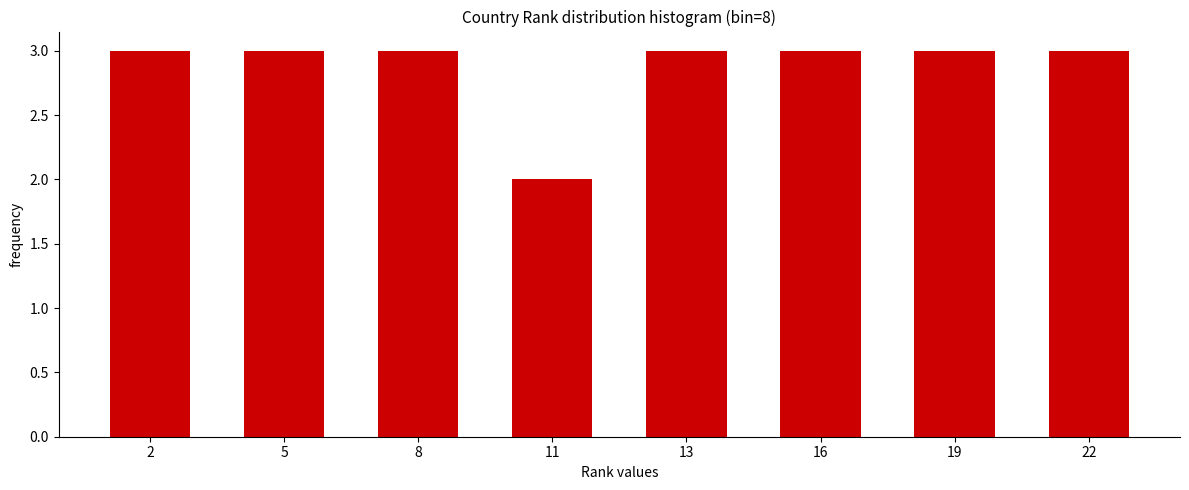

Reading left to right, extract all data points from this chart.

2=3	5=3	8=3	11=2	13=3	16=3	19=3	22=3